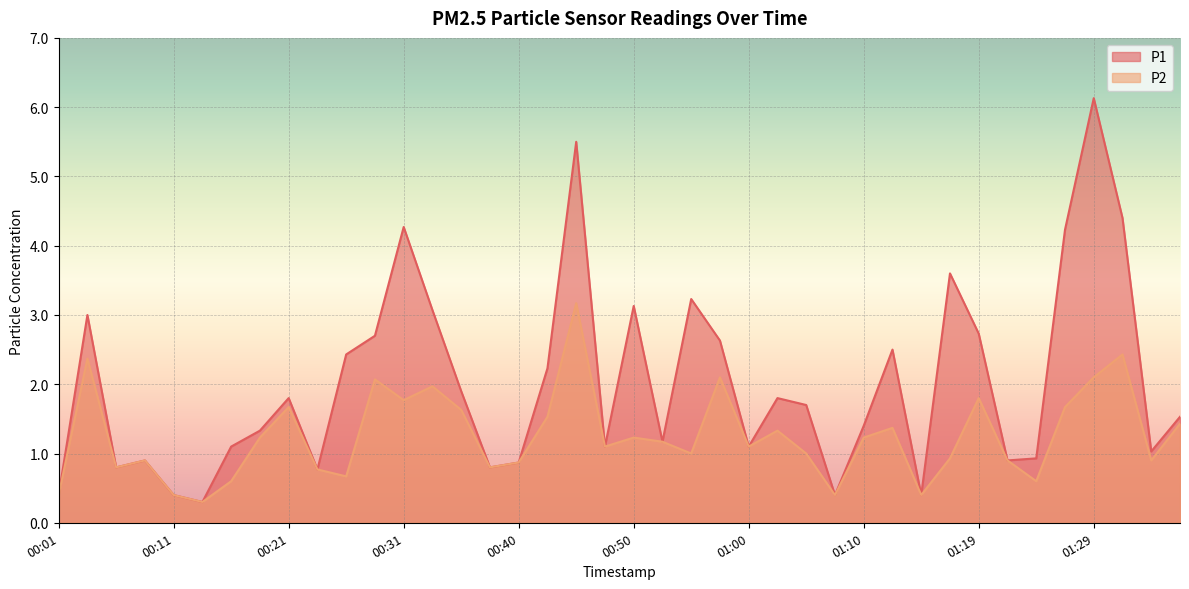

Rank the categories by P2 value from lowest to highest.

00:13, 00:01, 00:11, 01:07, 01:15, 00:16, 01:24, 00:26, 00:23, 00:06, 00:38, 00:40, 00:08, 01:22, 01:34, 01:17, 00:55, 01:05, 00:48, 01:00, 00:53, 00:18, 00:50, 01:10, 01:02, 01:12, 01:36, 00:43, 00:36, 00:21, 01:27, 00:31, 01:19, 00:33, 00:28, 00:58, 01:29, 00:03, 01:32, 00:45